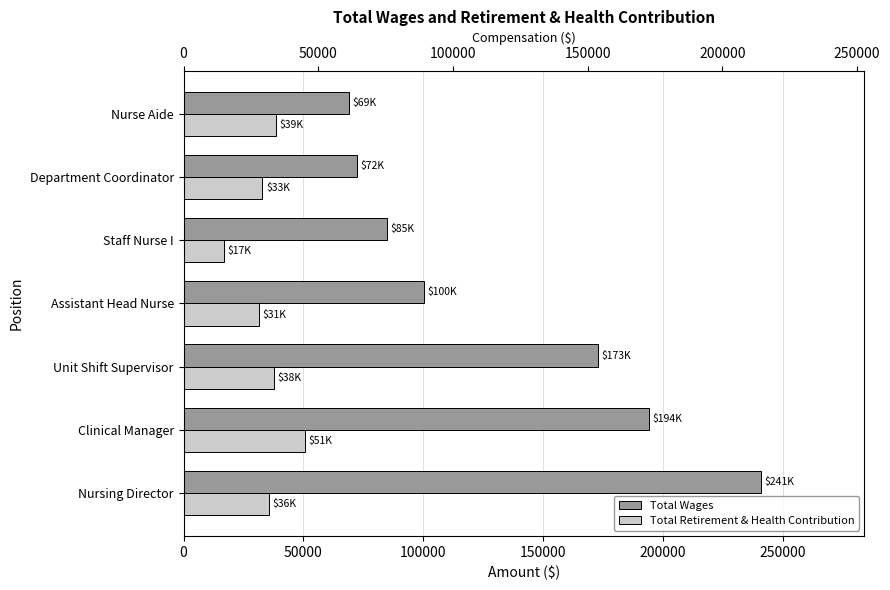

List the series in order of their peak value, lowest first.

Total Retirement & Health Contribution, Total Wages